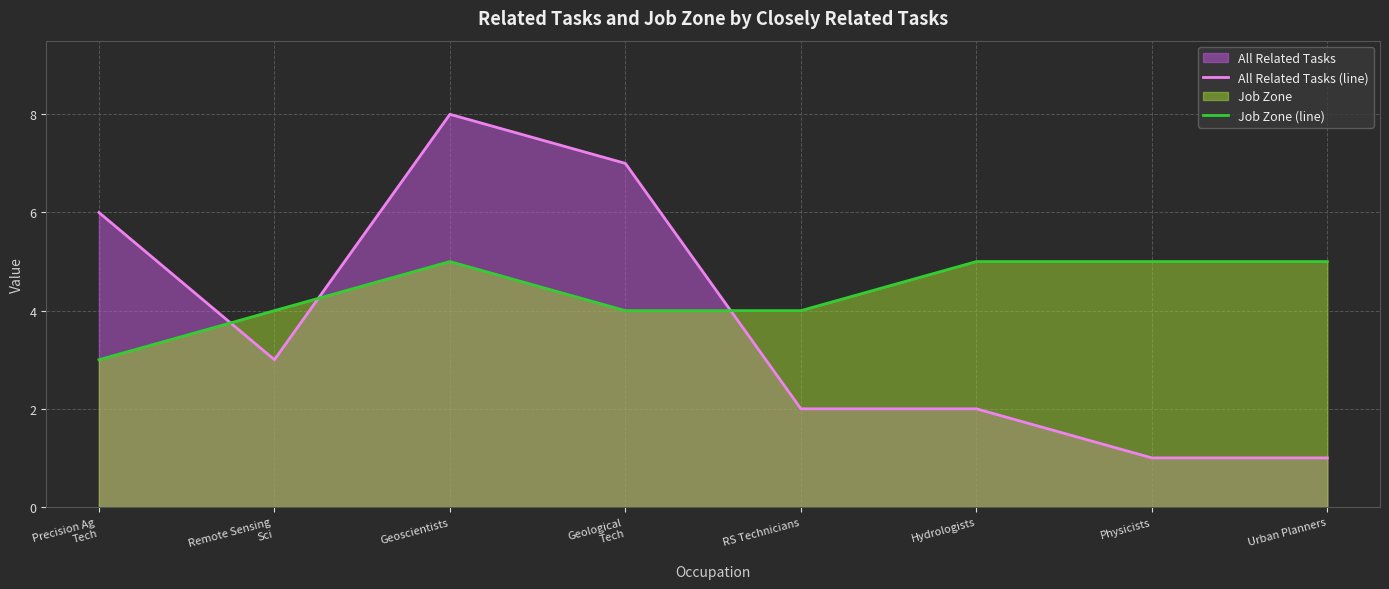

At which label is Job Zone (line) closest to 4?

Remote Sensing
Sci